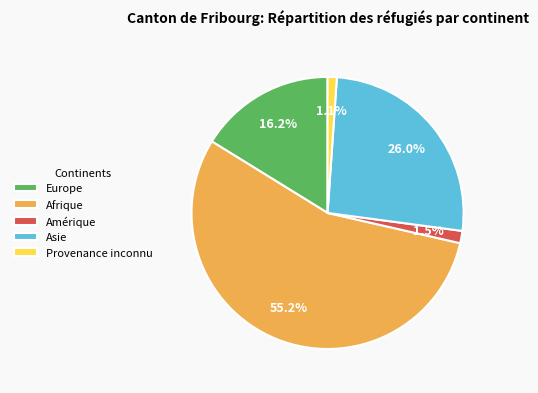

Between Provenance inconnu and Europe, which is larger?

Europe